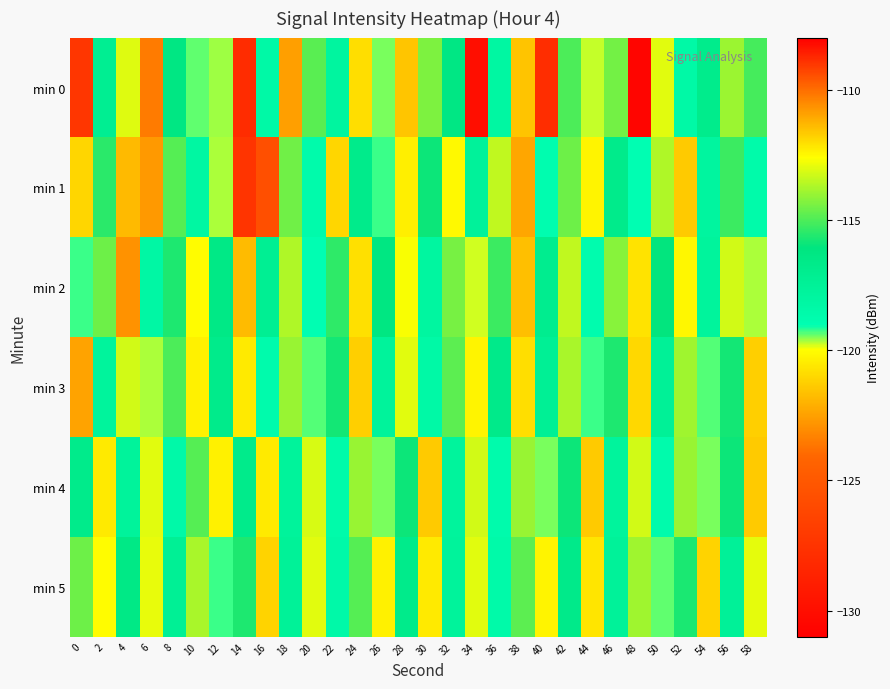

At which category is the sum across all series the highest?

28